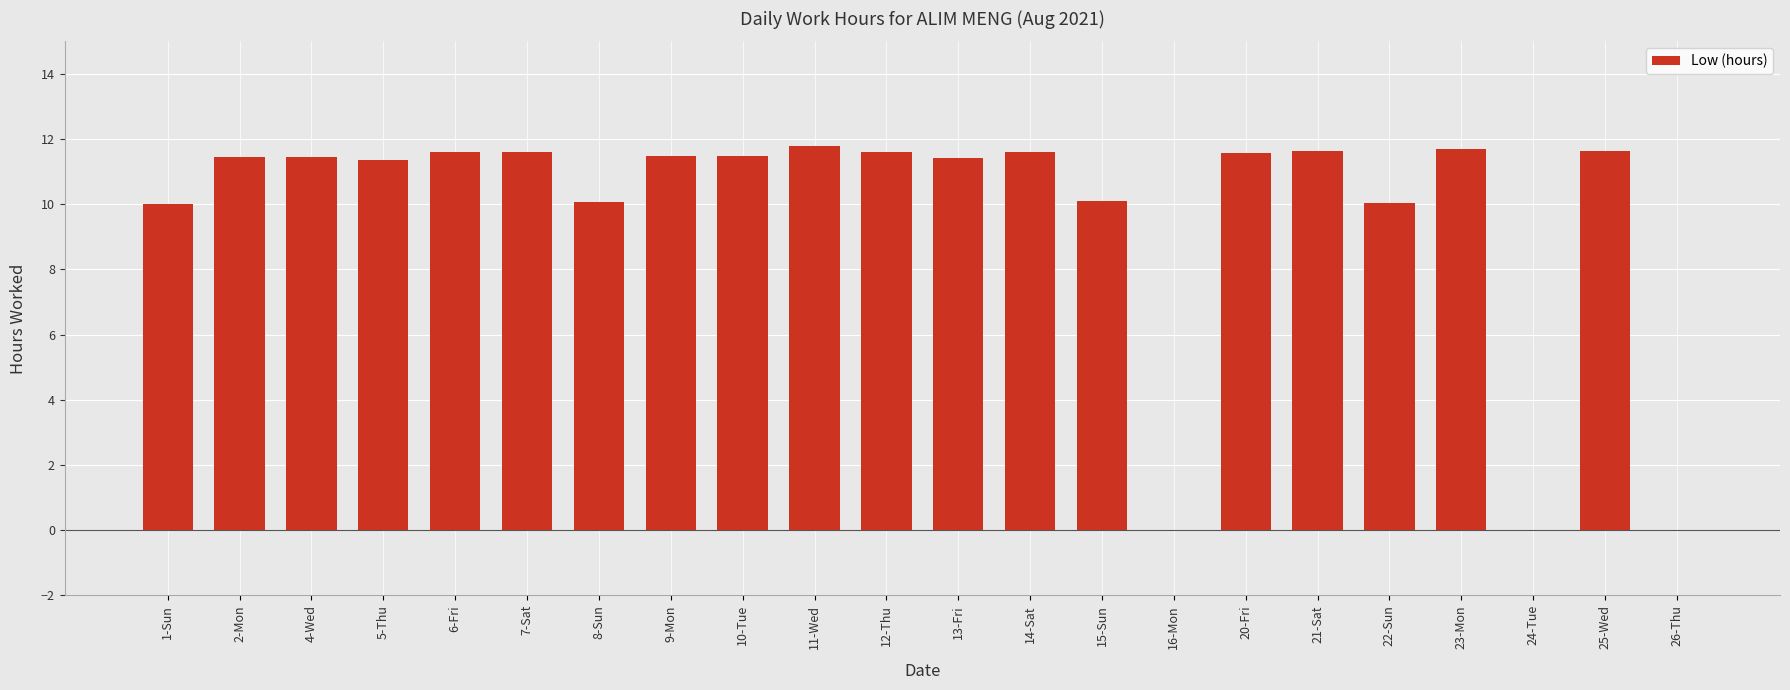

Are the bars horizontal?

No